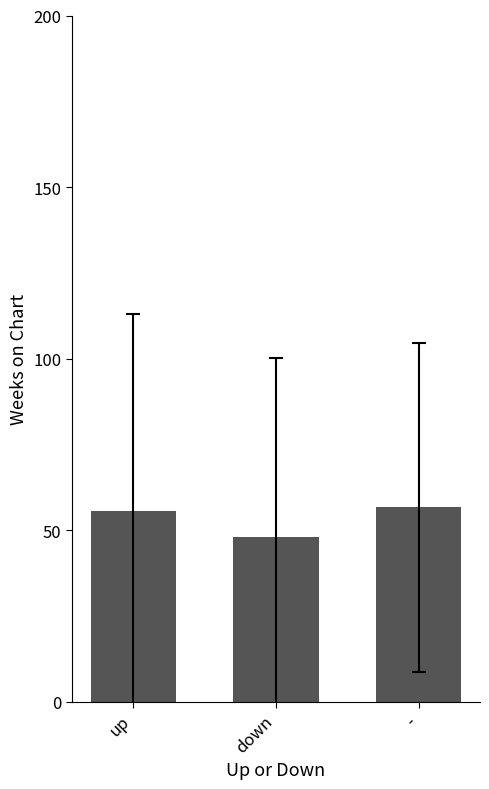

What is the difference between the values at down and -?

8.5